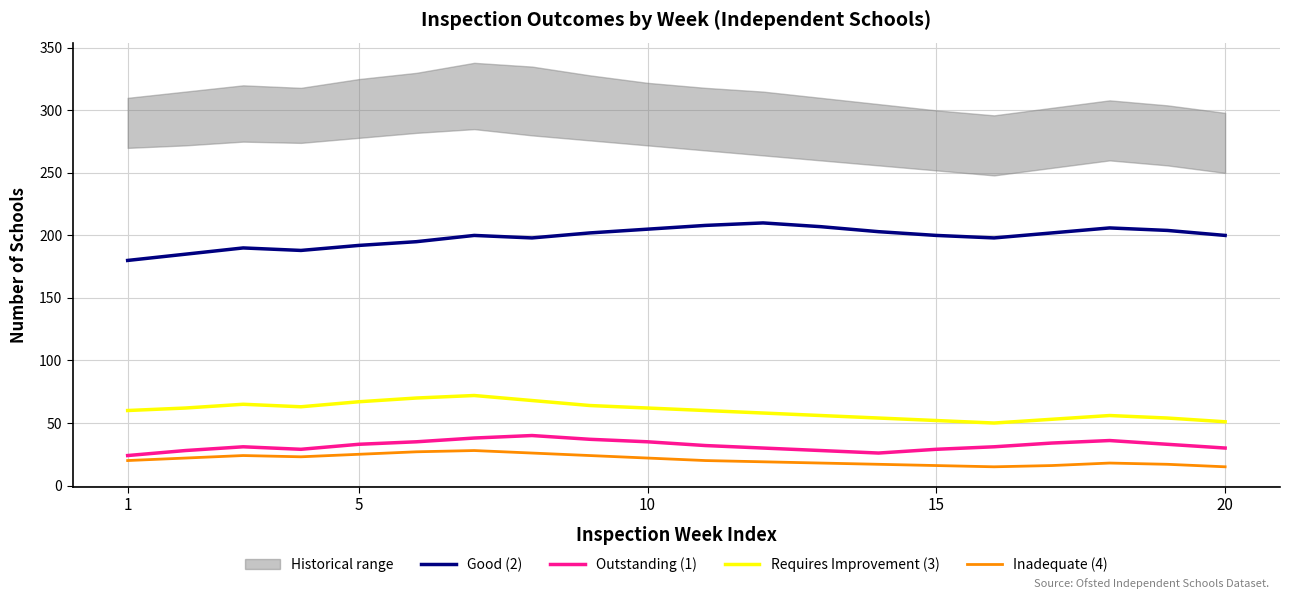

The Good (2) series shows 360 at 10. True or false?

False